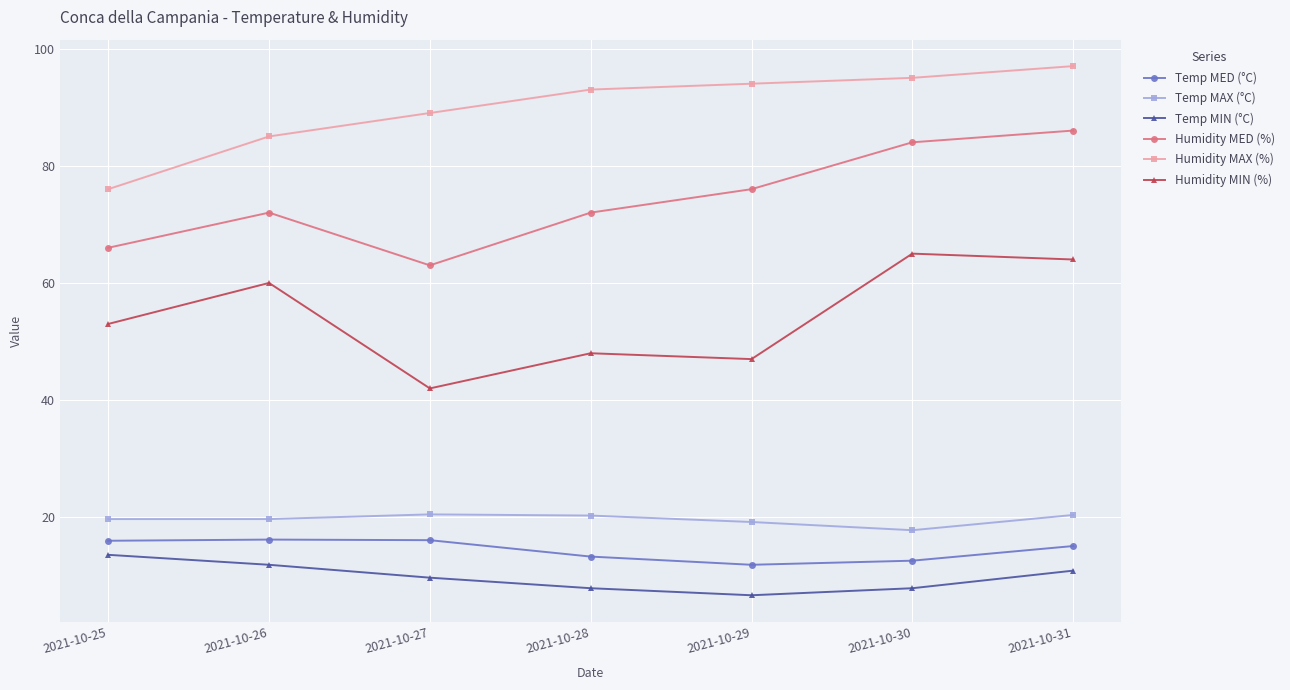

What is the maximum value shown in the chart?

97.0